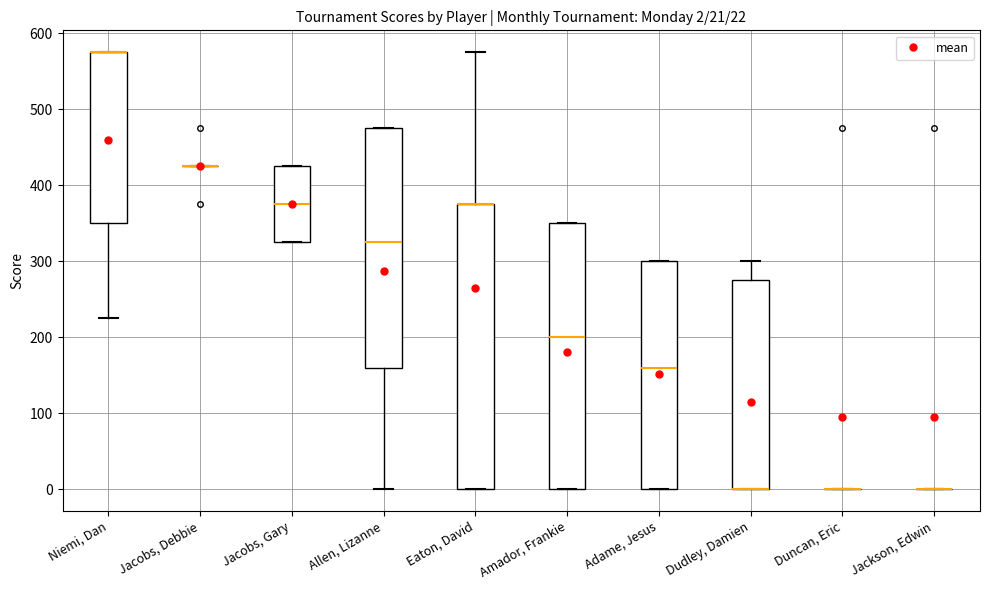

Which box is the tallest, from its lower edge to its upper edge?

Eaton, David